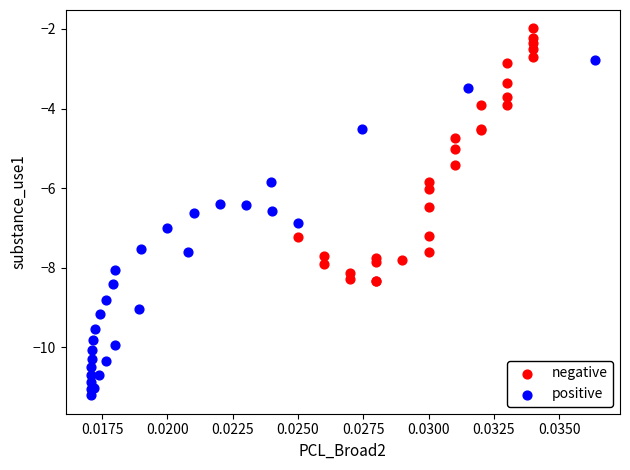

Which series contains the highest Y value?

negative